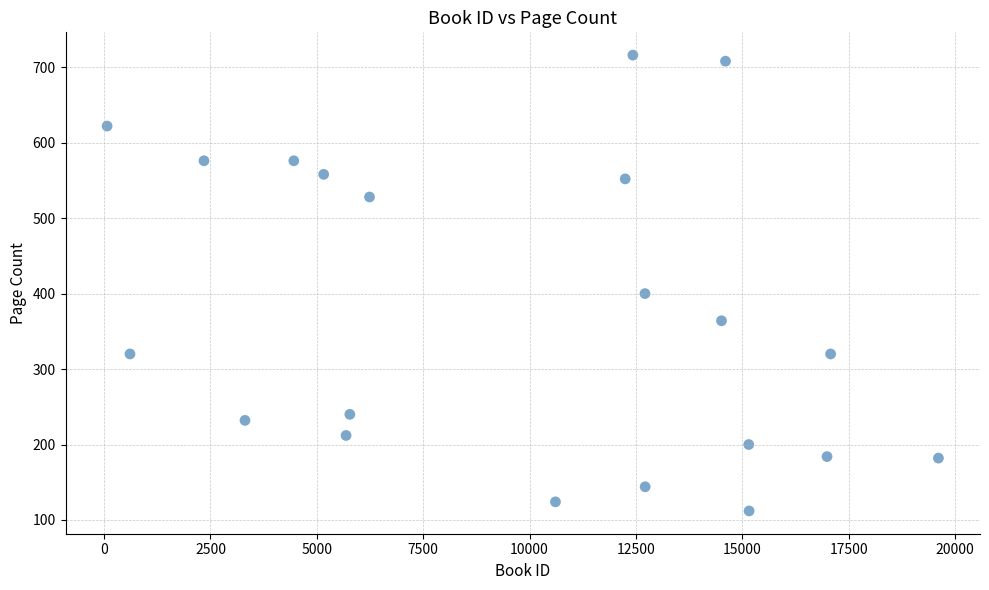

What is the range of X values (max minus min)?

19537